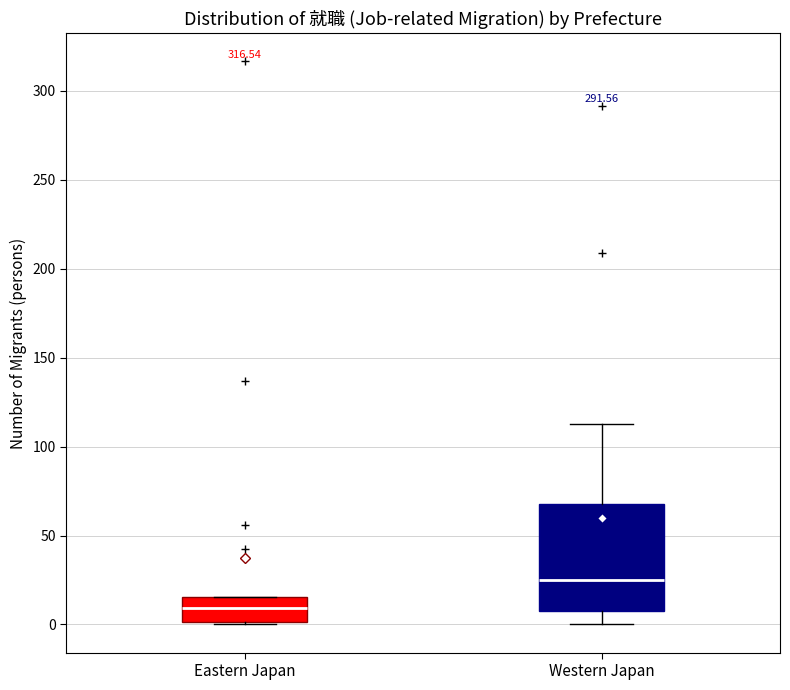

Reading left to right, transcribe this box plot: for each box, give where its median line is, the range the box spans, and where its two whiskers end, as read against the y-axis. The values are not printed on the chart, so give them approximately, as read against the axis.

Eastern Japan: median 10, box 0 to 15, whiskers 0 (just below the box's lower edge) to 15
Western Japan: median 25, box 5 to 70, whiskers 0 to 115